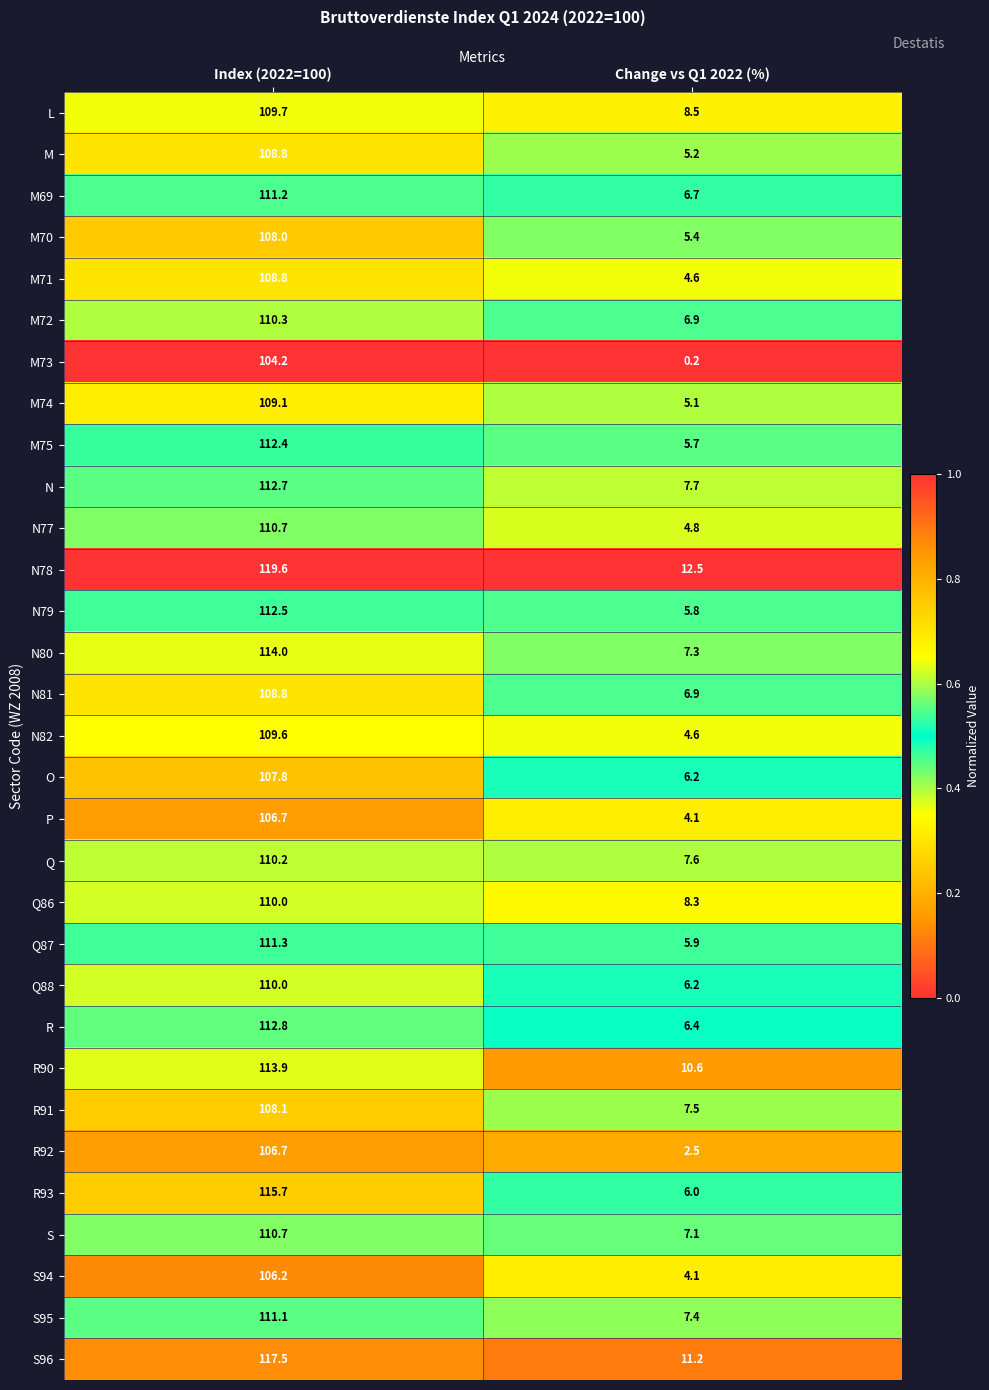

What is the approximate value of N80 at Change vs Q1 2022 (%)?

7.3